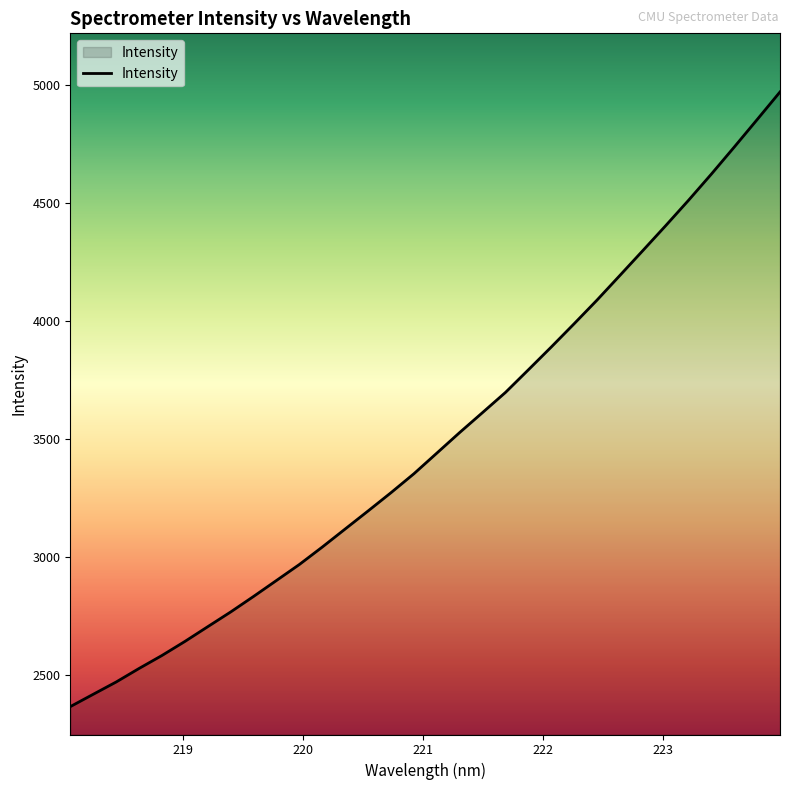

What is the maximum value shown in the chart?

4971.3